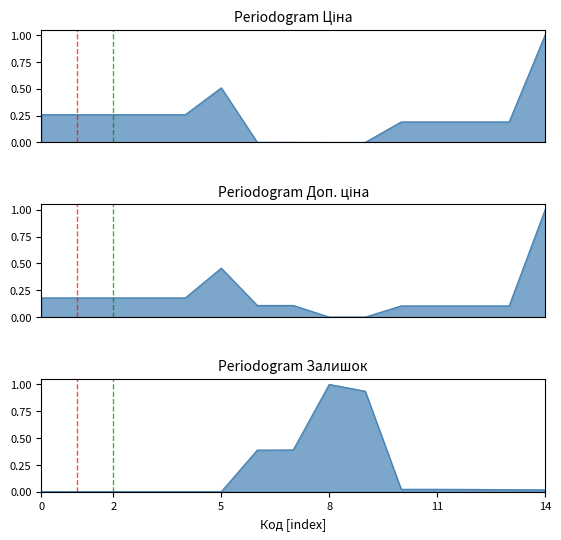

What are all the series names shown in the legend?

Ціна, Доп. ціна, Залишок